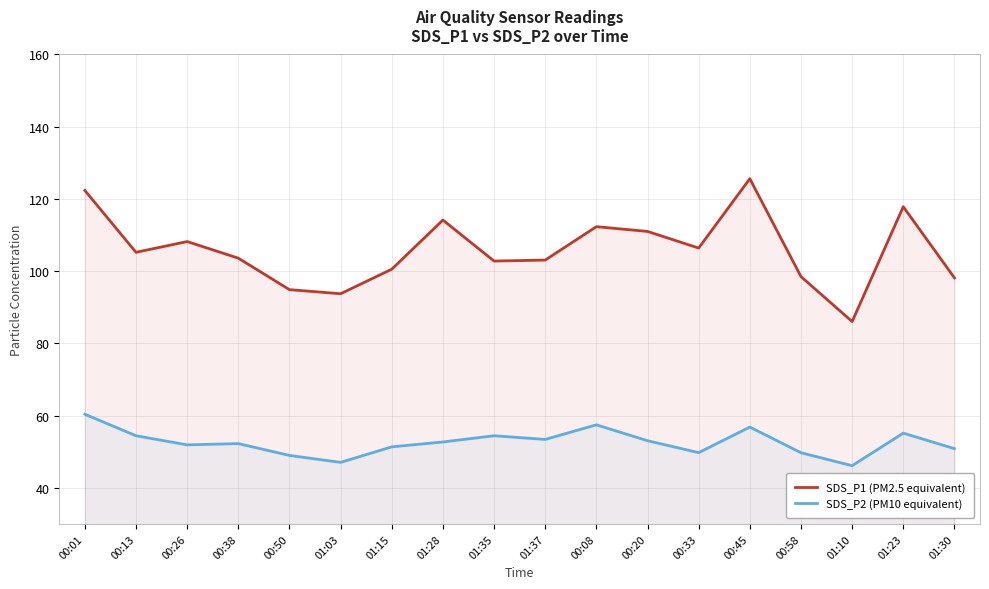

At how many categories does at least one series exceed 100?

13